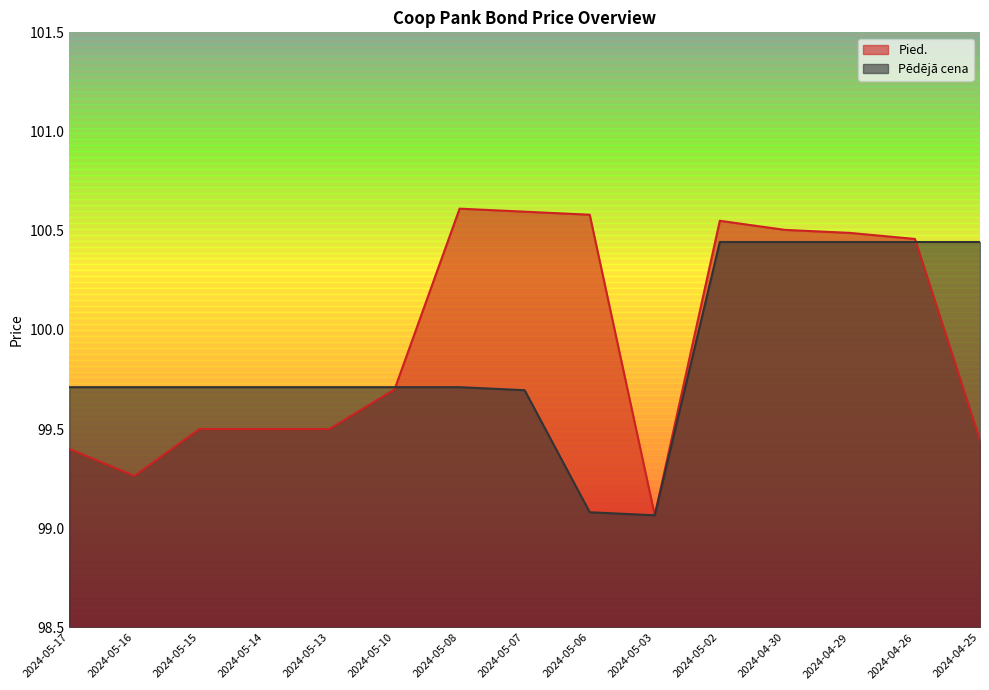

Where is the first local minimum for Pied.?

2024-05-16